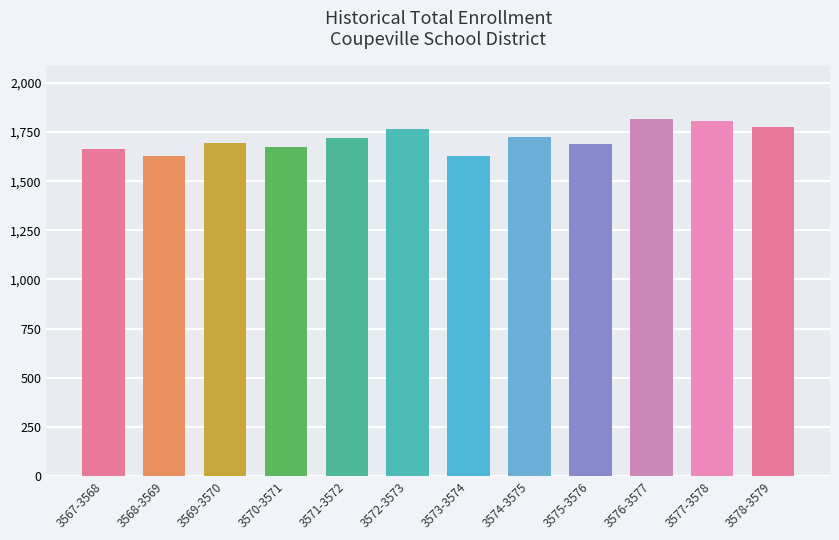

What is the difference between the second highest and second lowest values?

178